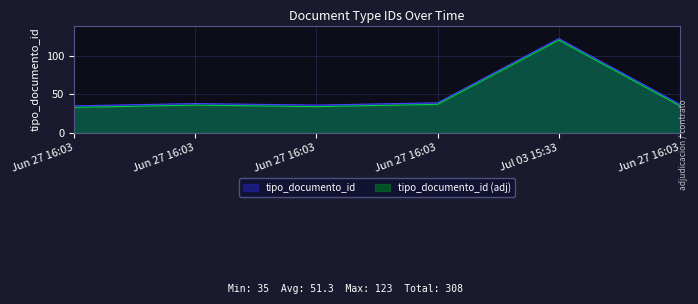

Where is the data nearest to the value 79?

Jun 27 16:03